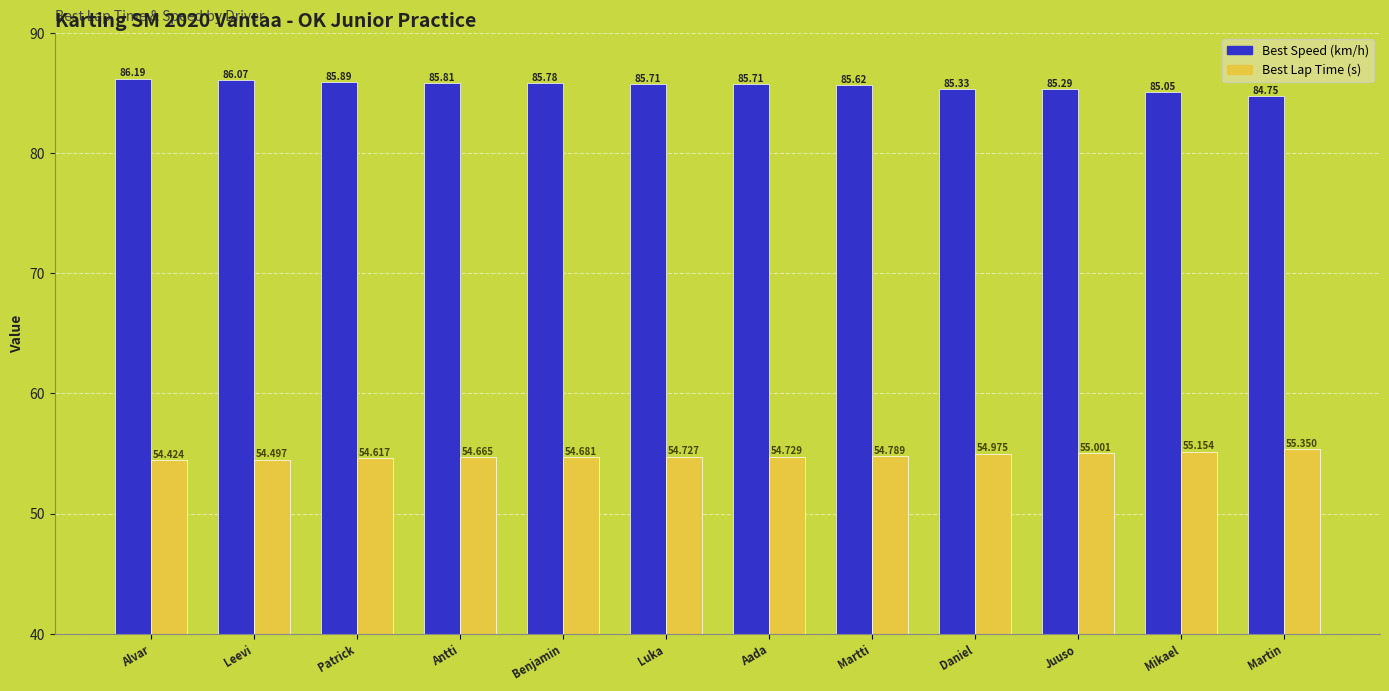

Is it true that Best Lap Time (s) equals 55.0 at Daniel?

True